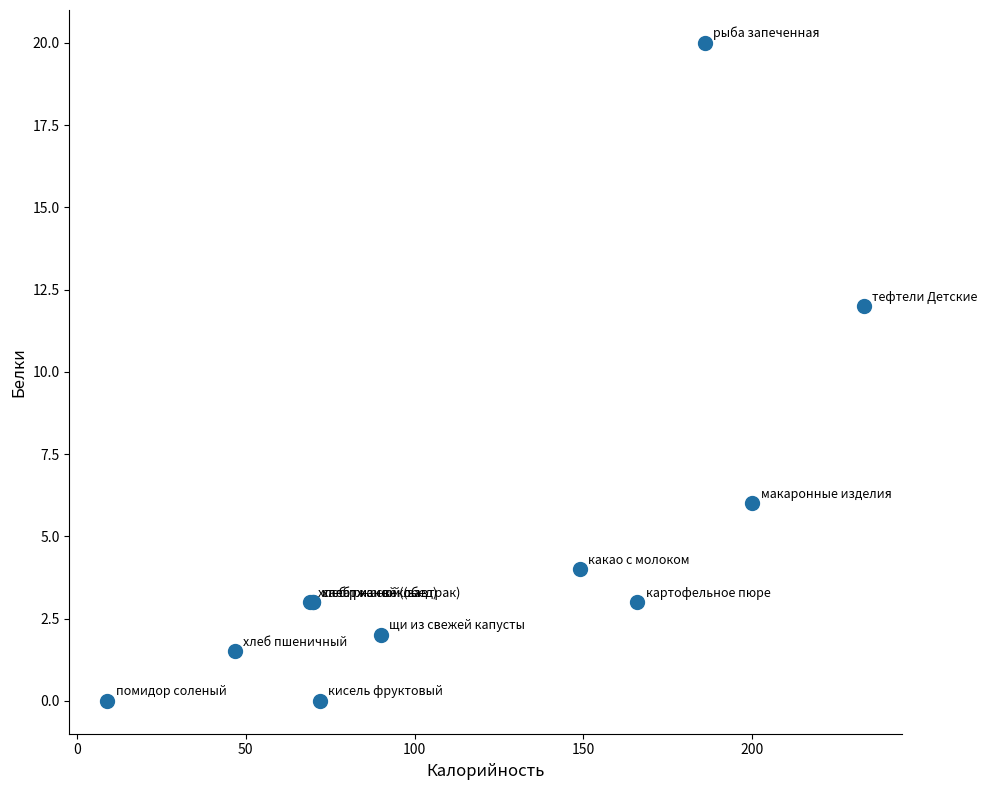

What Y value in the scatter plot is closest to 10?

12.0